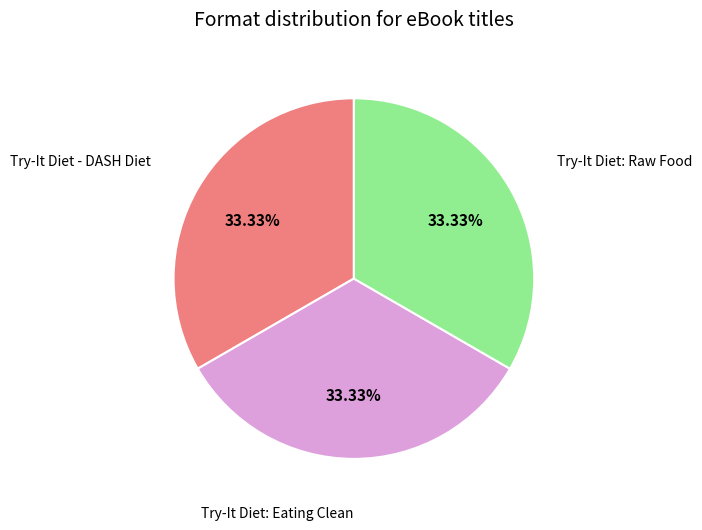

Does Try-It Diet: Eating Clean account for over 50% of the chart?

No